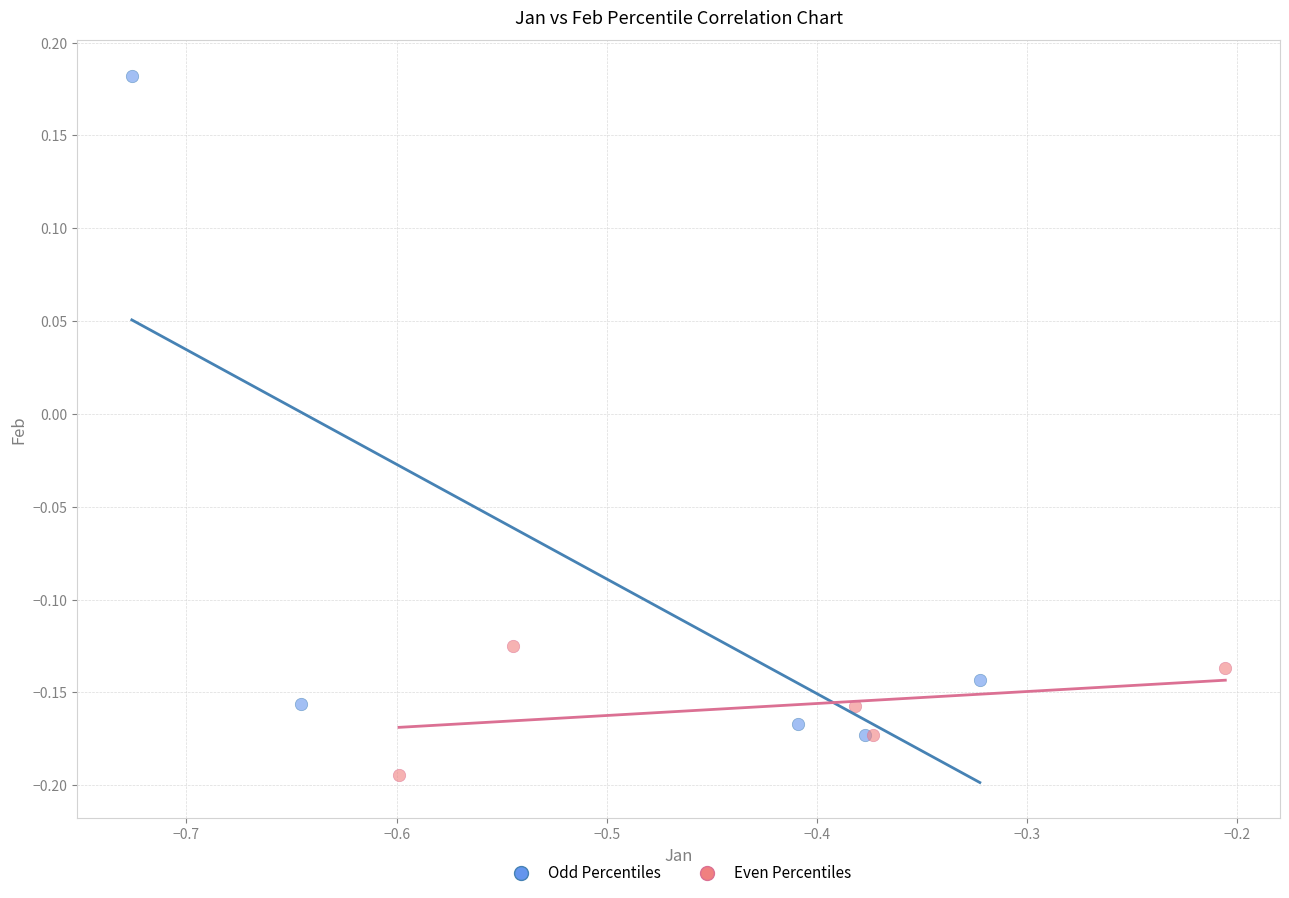

What are all the series names shown in the legend?

Odd Percentiles, Even Percentiles